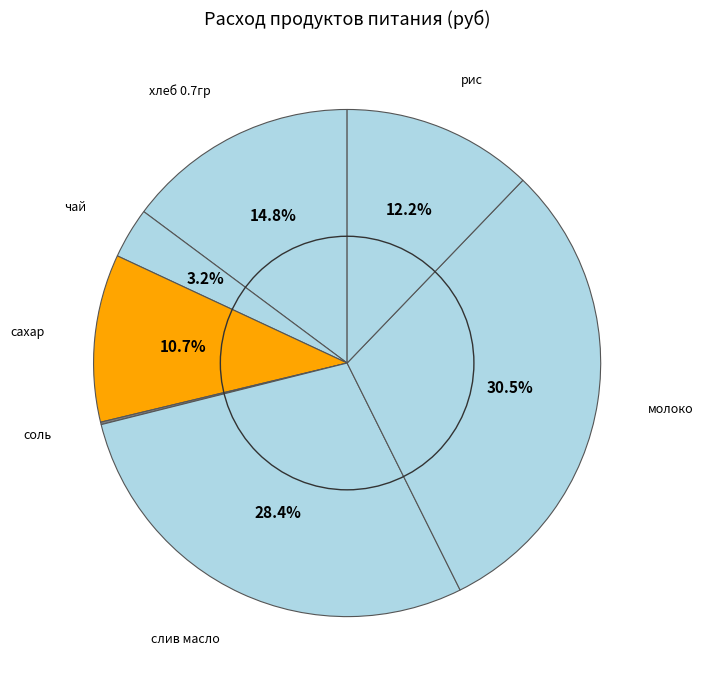

How much of the chart is everything except слив масло?

71.6%